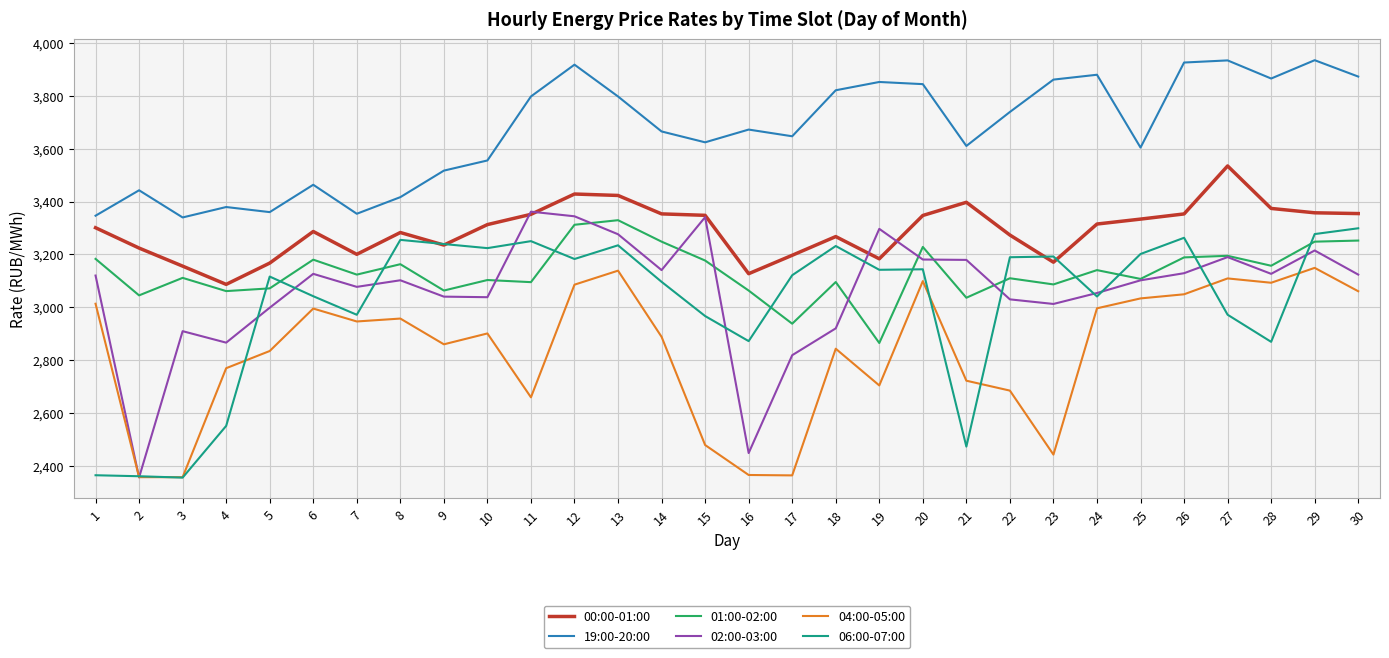

Does the chart have visible grid lines?

Yes